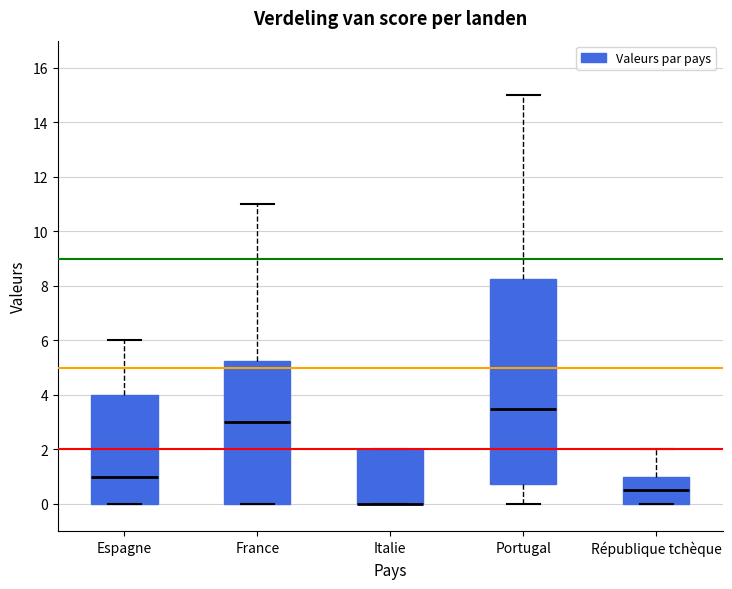

Reading left to right, transcribe this box plot: for each box, give where its median line is, the range the box spans, and where its two whiskers end, as read against the y-axis. The values are not printed on the chart, so give them approximately, as read against the axis.

Espagne: median 1.0, box 0.0 to 4.0, whiskers 0.0 to 6.0
France: median 3.0, box 0.0 to 5.2, whiskers 0.0 to 11.0
Italie: median 0.0 (drawn on the box's lower edge), box 0.0 to 2.0, whiskers 0.0 to 2.0
Portugal: median 3.6, box 0.8 to 8.2, whiskers 0.0 to 15.0
République tchèque: median 0.6, box 0.0 to 1.0, whiskers 0.0 to 2.0